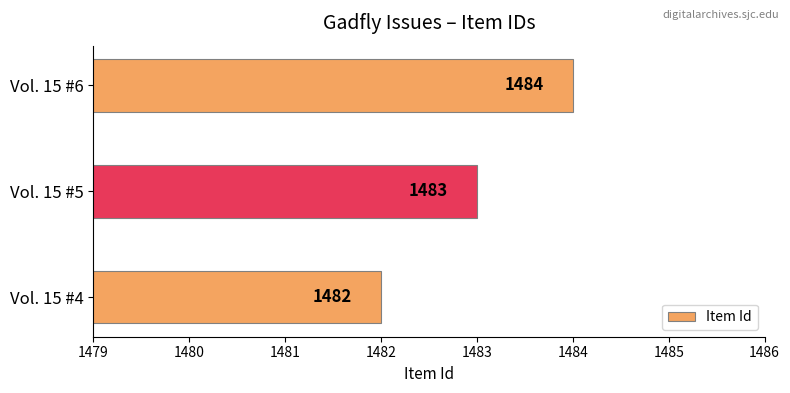

What is the smallest value displayed?

1482